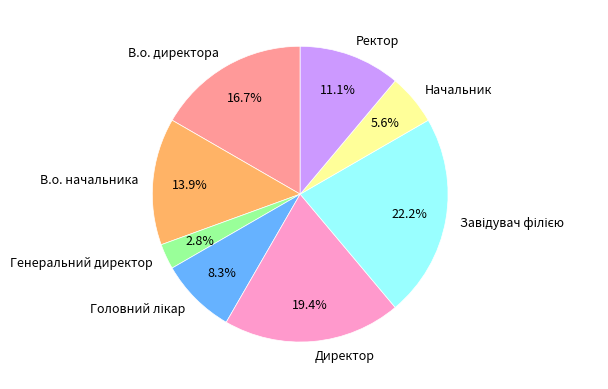

Does Генеральний директор account for over 50% of the chart?

No